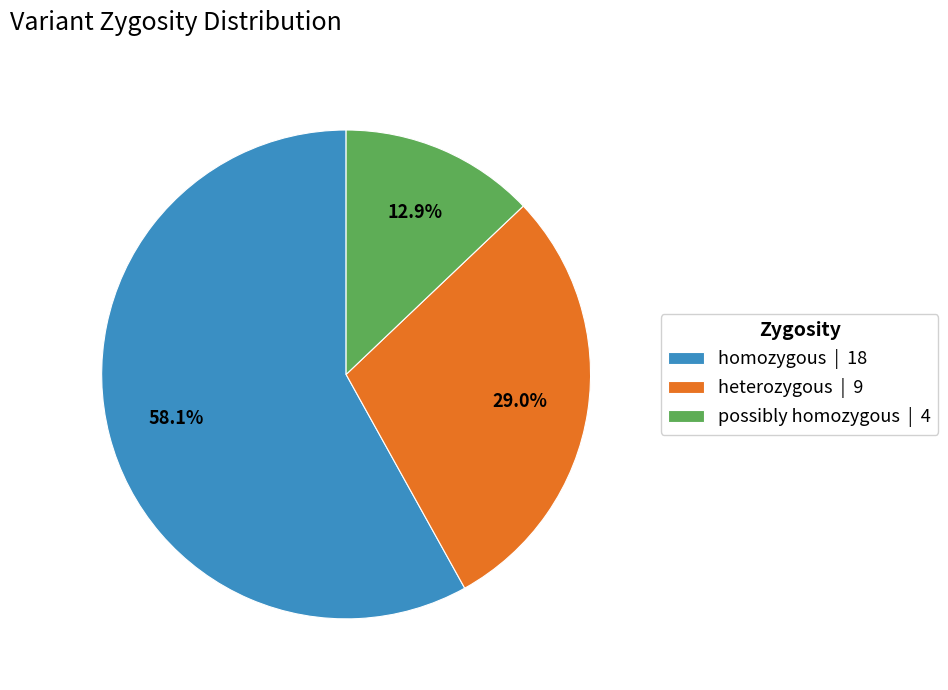

Is the sum of heterozygous and possibly homozygous greater than half?

No